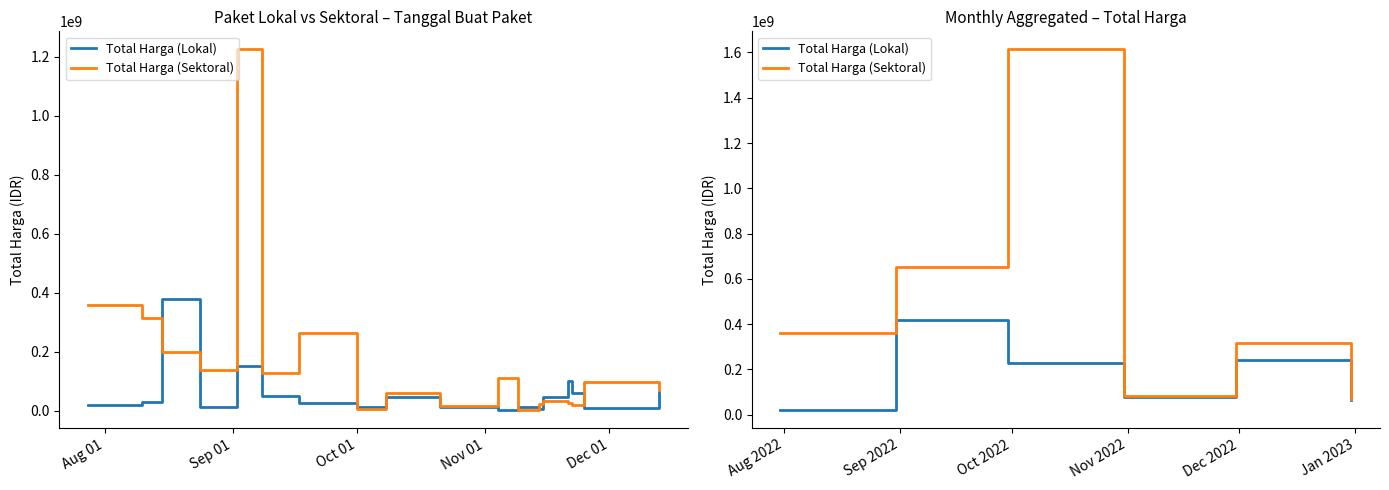

At which category does Total Harga (Lokal) reach its first local valley?

Nov 01